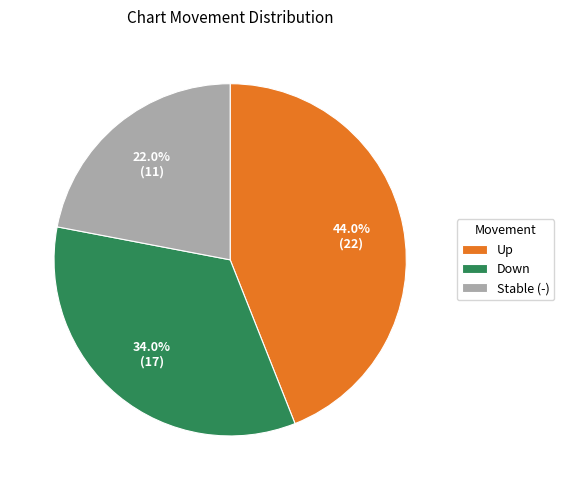

Combined, do Up and Down account for over 50%?

Yes